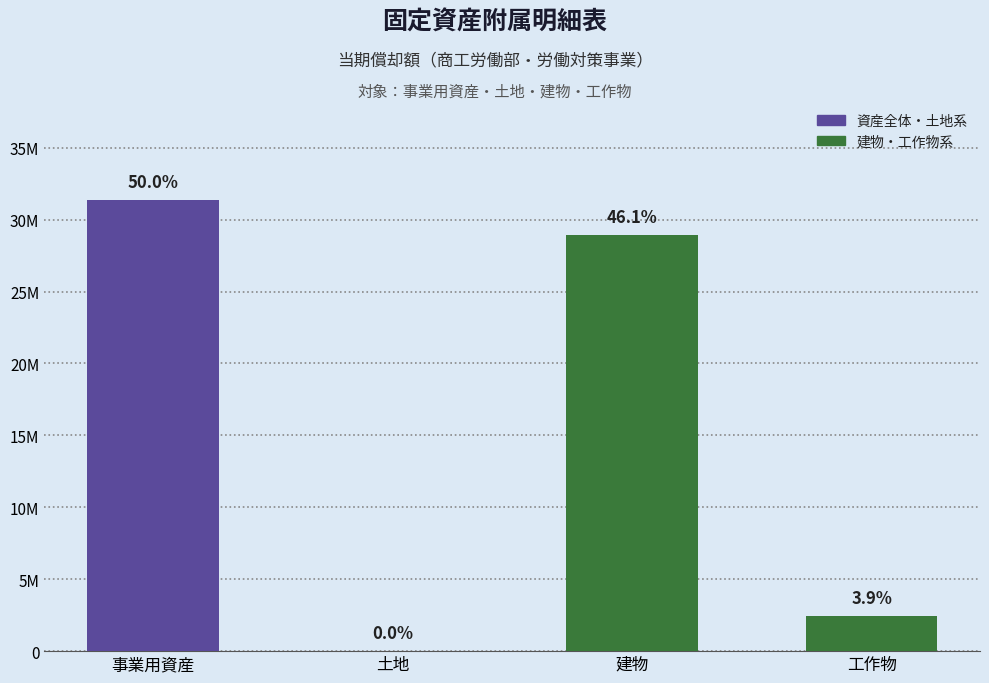

What position from the right is 事業用資産?

4